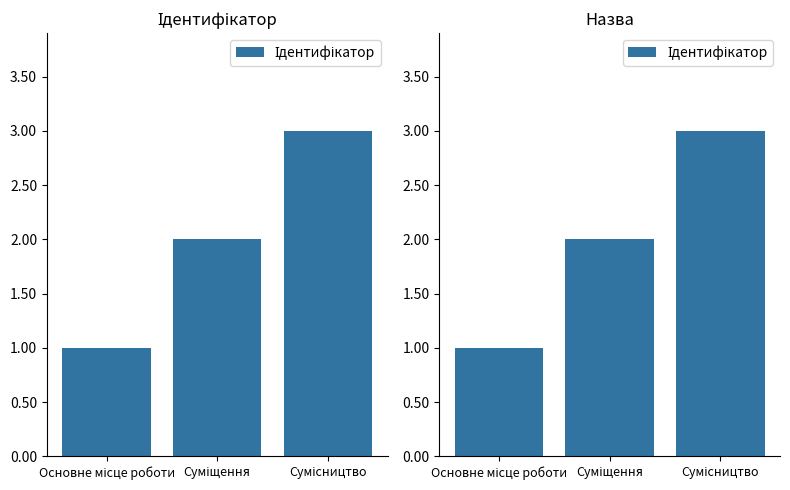

What is the label of the 3rd bar from the right?

Основне місце роботи